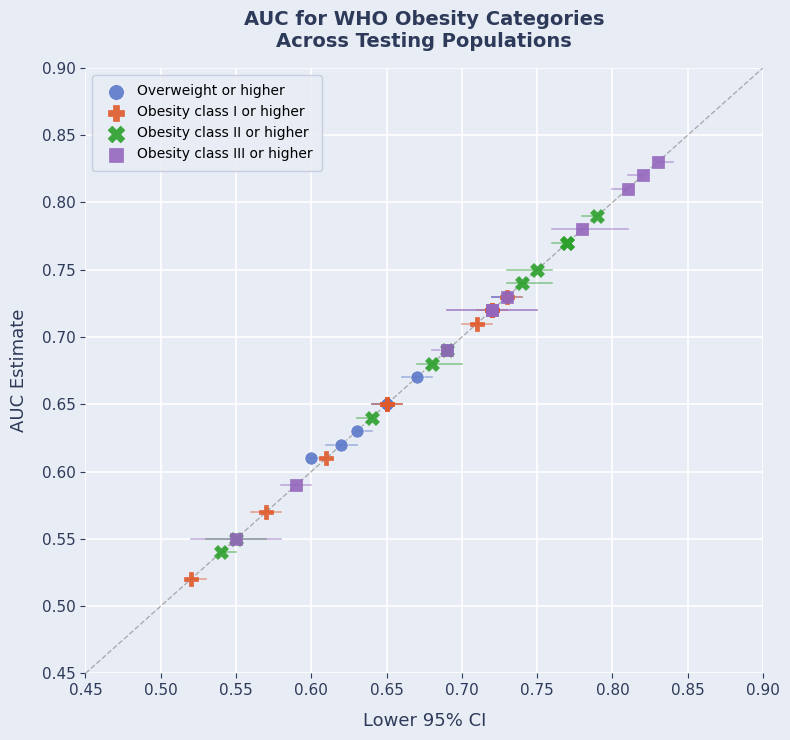

Which series has the largest Y range (max minus min)?

Obesity class III or higher